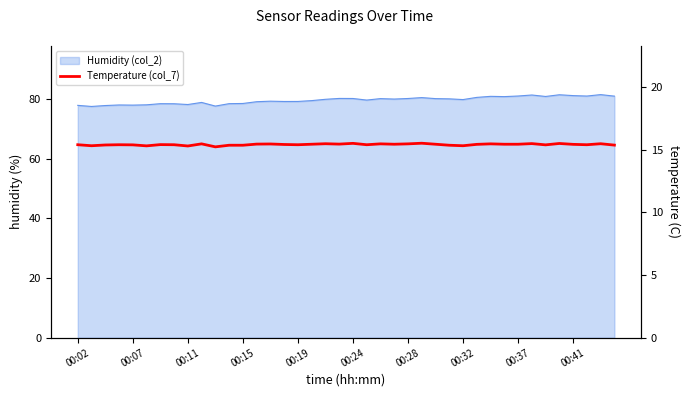

True or false: the data has more than 1 interior local peaks.

True